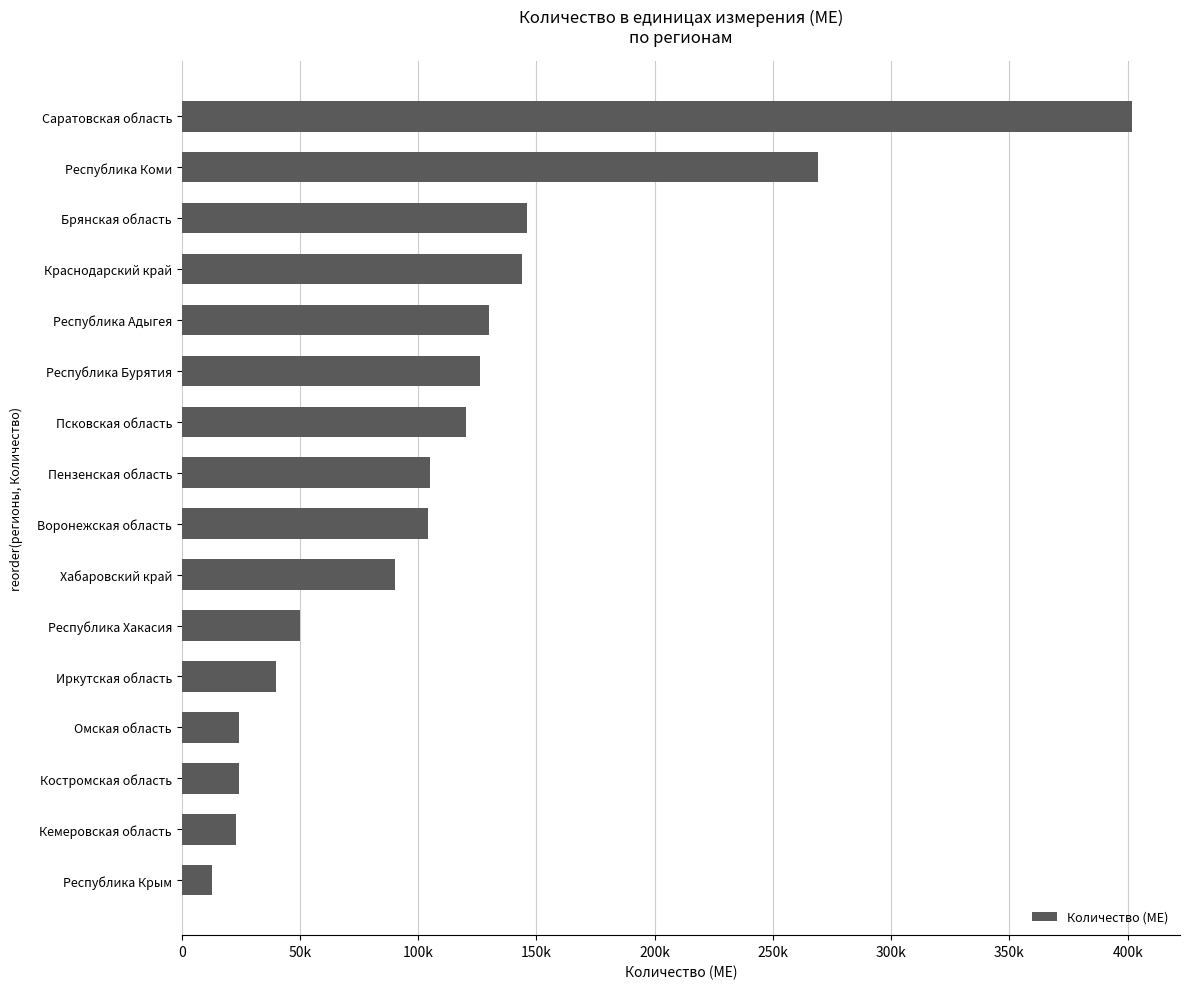

What is the difference between the maximum and minimum values?

389000